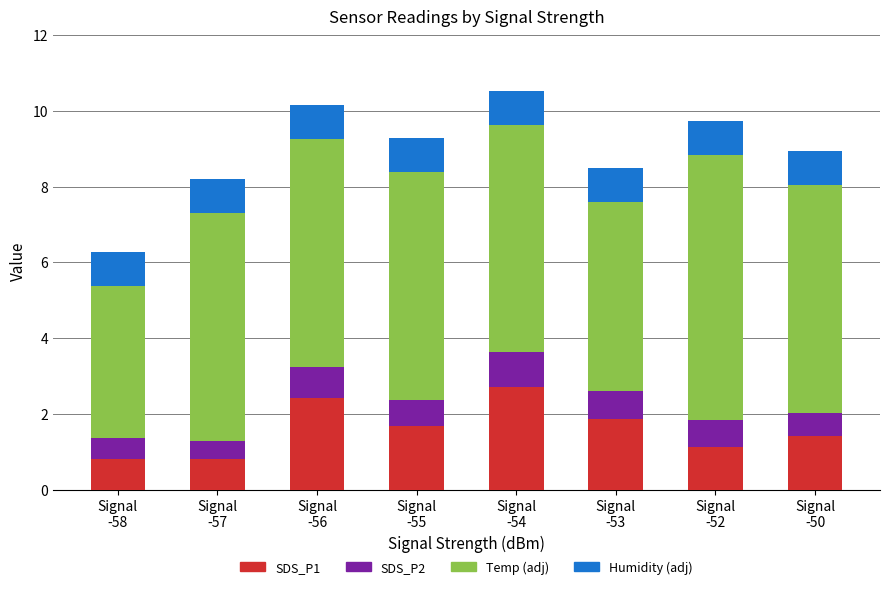

What is the average value of the SDS_P1 series?

1.6